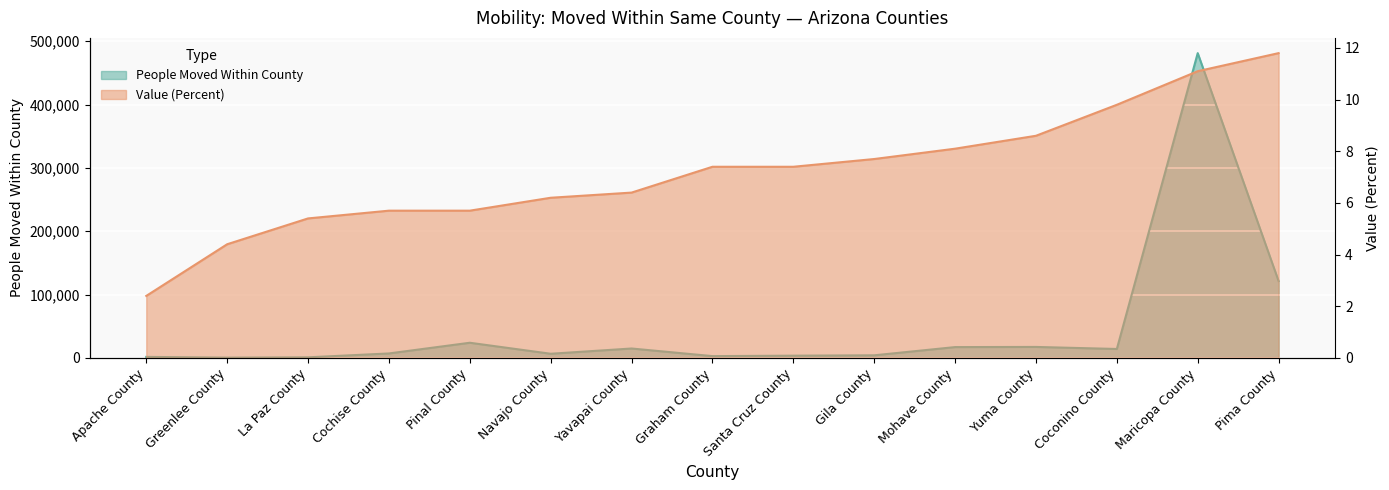

Is it true that Value (Percent) equals 9.8 at Coconino County?

True